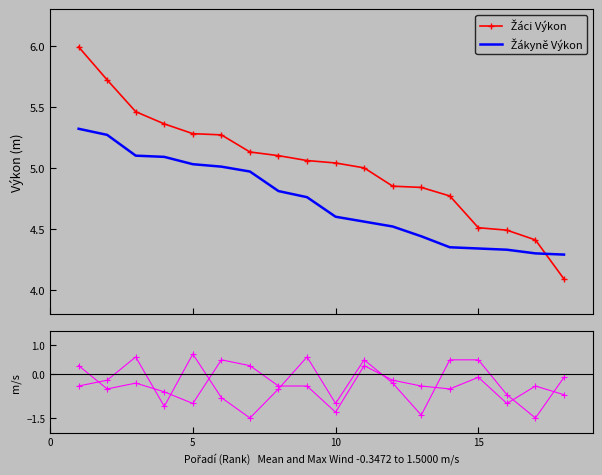

True or false: Žáci Výkon and Žákyně vítr intersect in this chart.

False